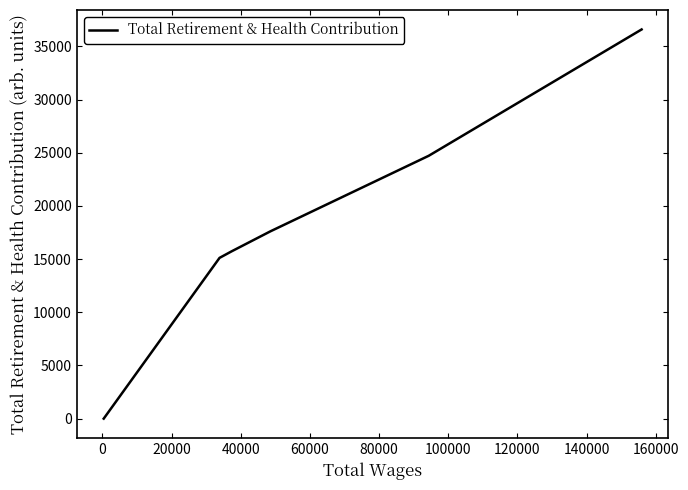

What is the maximum value shown in the chart?

36595